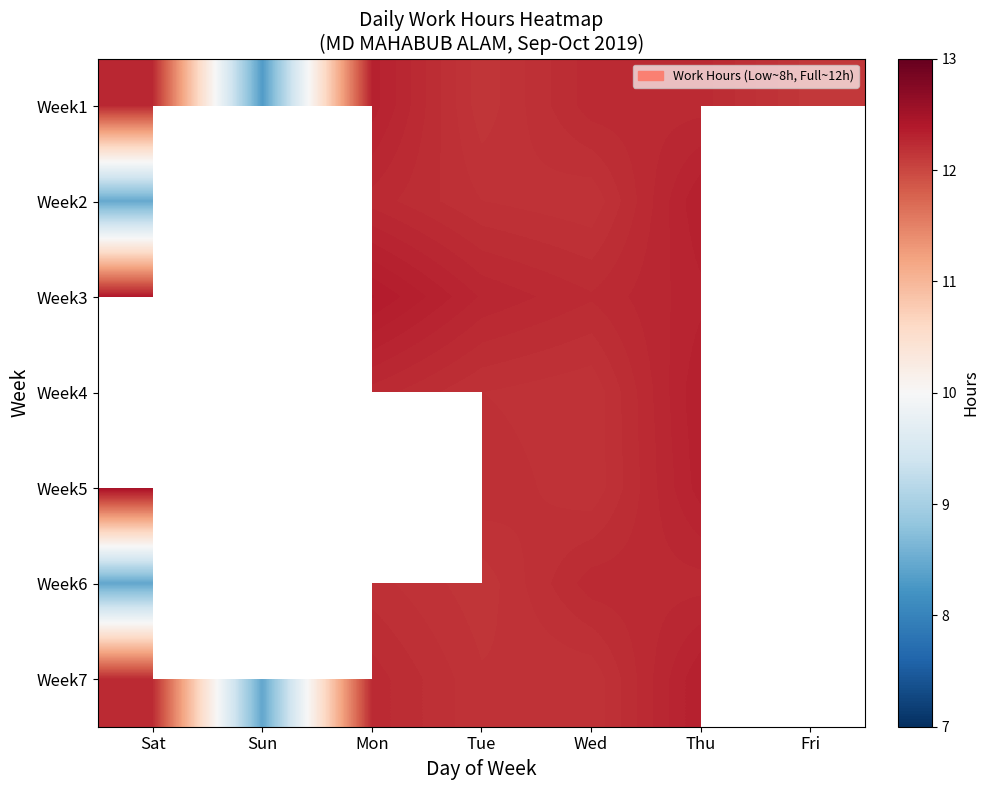

What is the difference between the highest and lowest values at Thu?

0.1